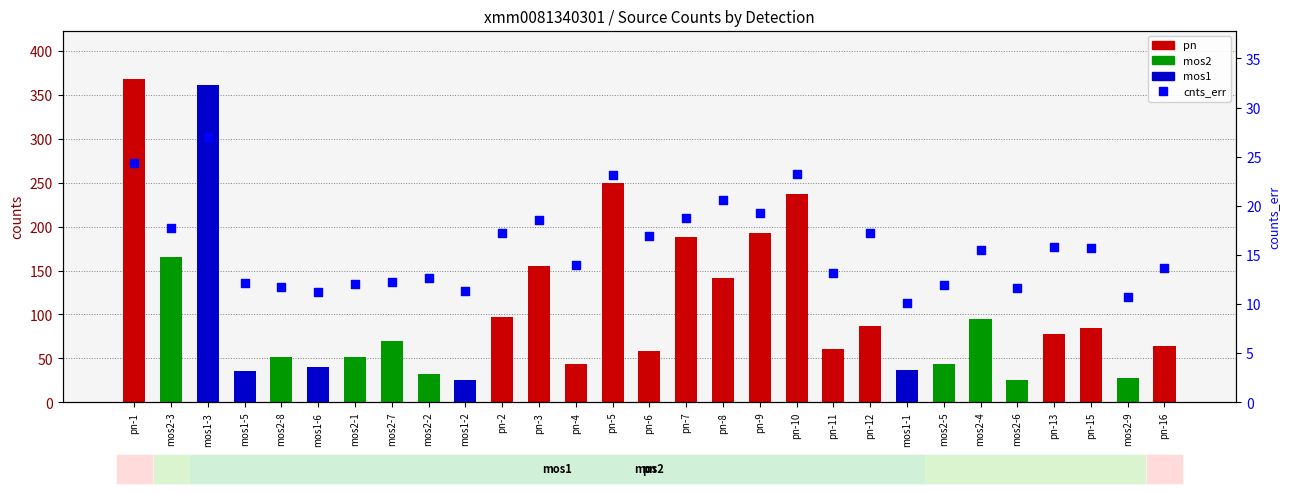

What is the ratio of the value at pn-5 to the value at mos1-5?

1.9